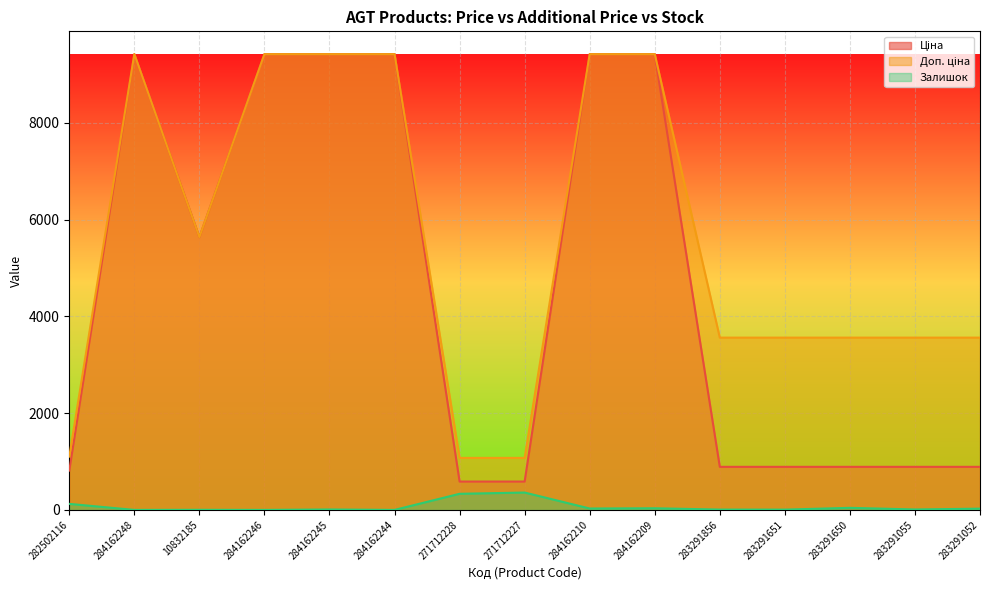

True or false: Ціна and Залишок intersect in this chart.

False